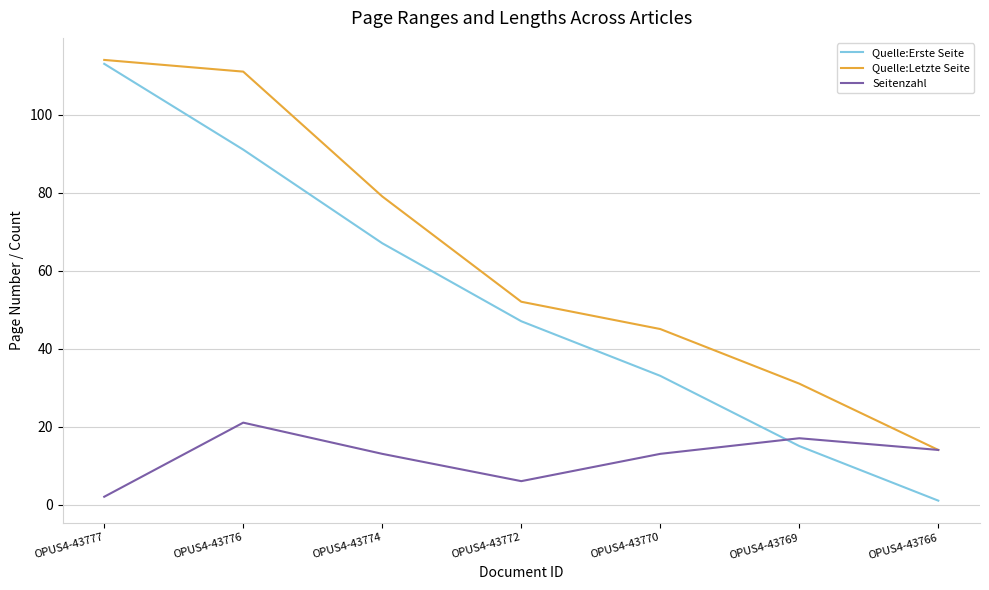

Reading right to left, what are all the values shown in this chart?

Quelle:Erste Seite: OPUS4-43766=1	OPUS4-43769=15	OPUS4-43770=33	OPUS4-43772=47	OPUS4-43774=67	OPUS4-43776=91	OPUS4-43777=113
Quelle:Letzte Seite: OPUS4-43766=14	OPUS4-43769=31	OPUS4-43770=45	OPUS4-43772=52	OPUS4-43774=79	OPUS4-43776=111	OPUS4-43777=114
Seitenzahl: OPUS4-43766=14	OPUS4-43769=17	OPUS4-43770=13	OPUS4-43772=6	OPUS4-43774=13	OPUS4-43776=21	OPUS4-43777=2